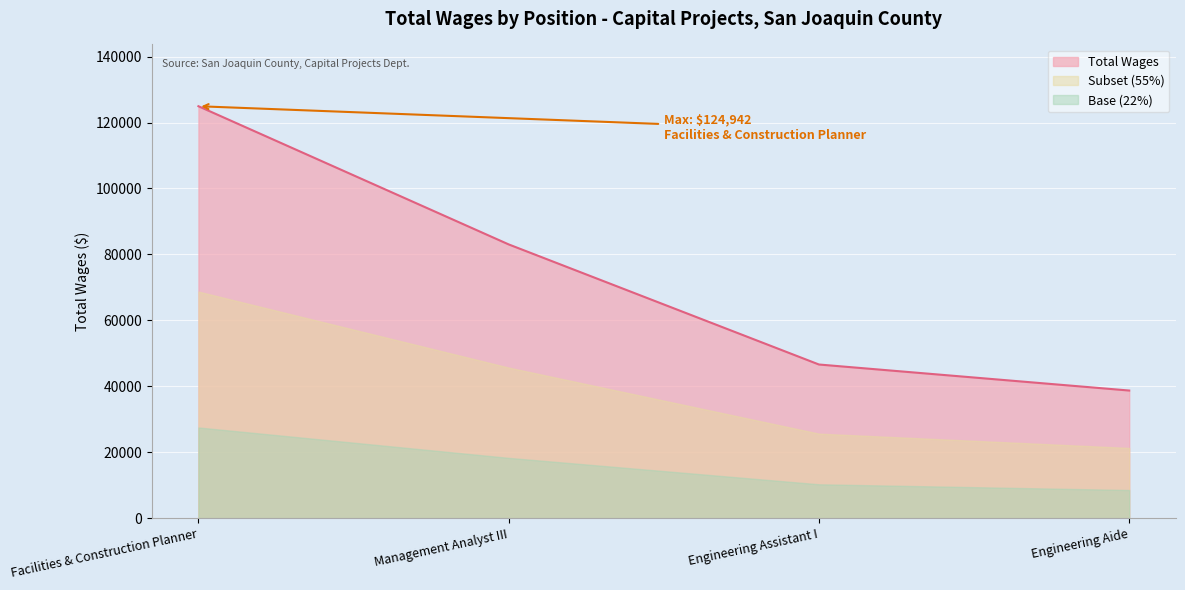

Reading left to right, transcribe all the data shown in this chart.

124942	83021	46590	38693